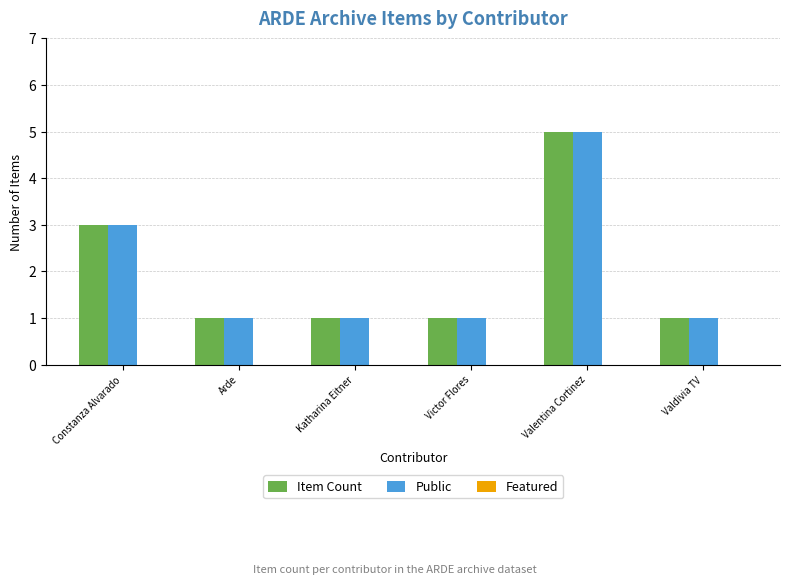

The Public series shows 1 at Victor Flores. True or false?

True